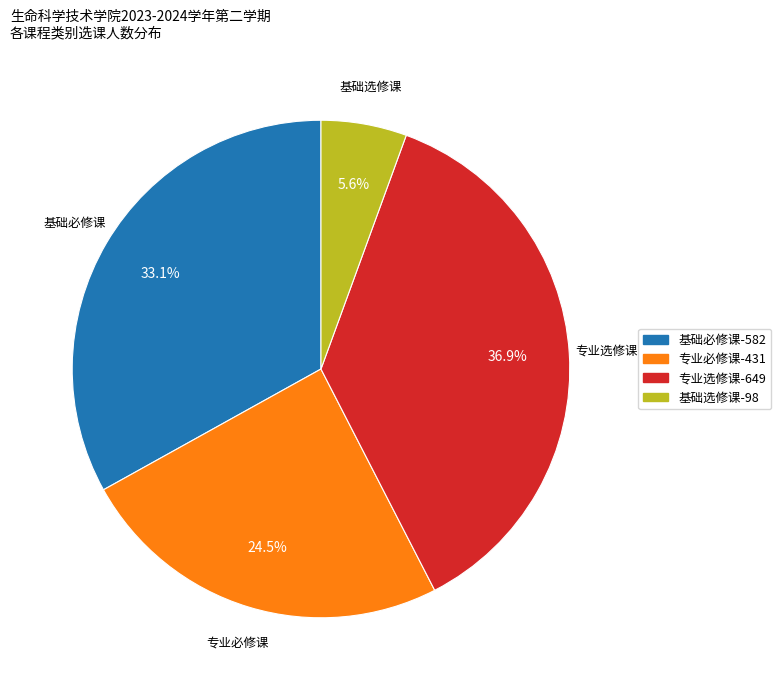

What is the ratio of the value at 基础必修课 to the value at 专业选修课?

0.9